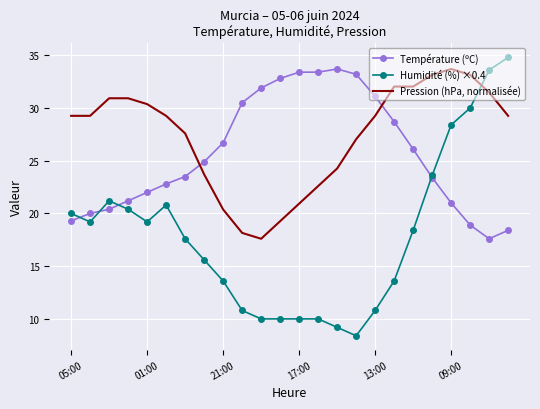

List the series in order of their overall mean, lowest first.

Humidité (%) ×0.4, Température (ºC), Pression (hPa, normalisée)